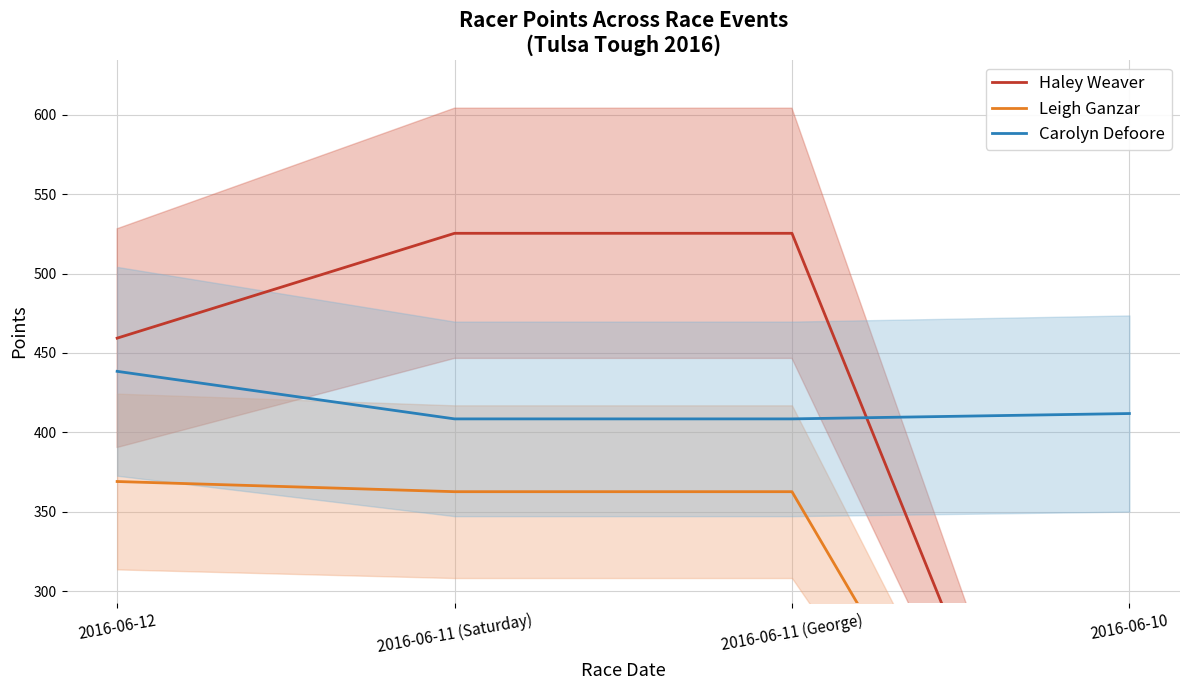

What is the total value across all series at 2016-06-11 (George)?

1296.4